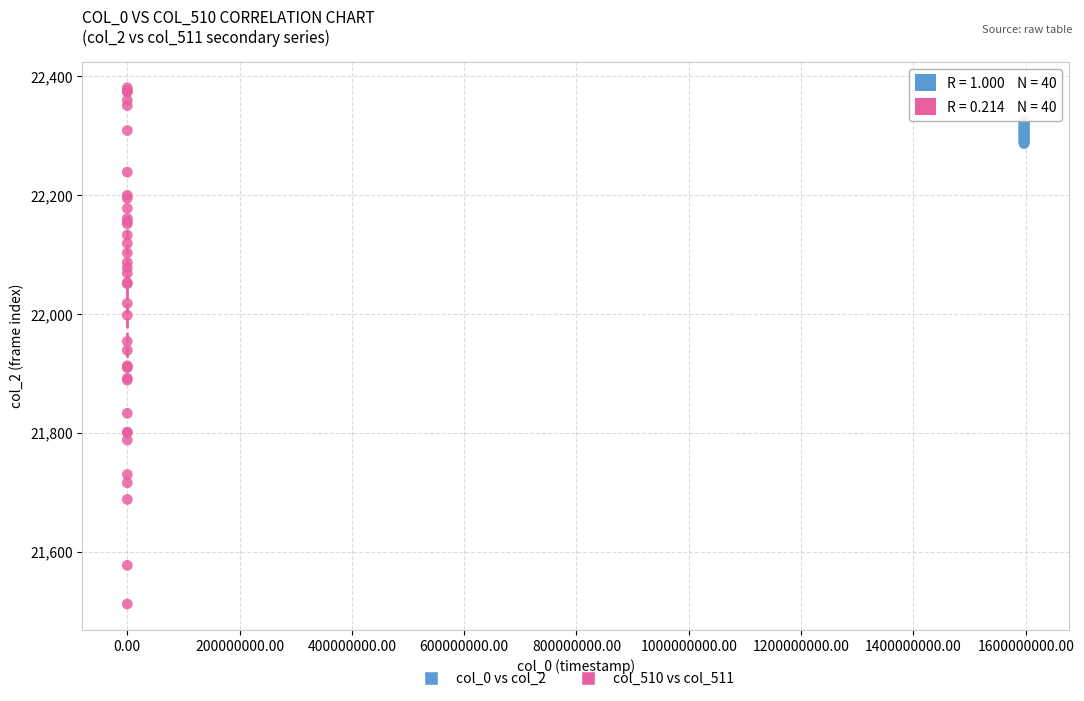

Which series contains the highest Y value?

col_510 vs col_511